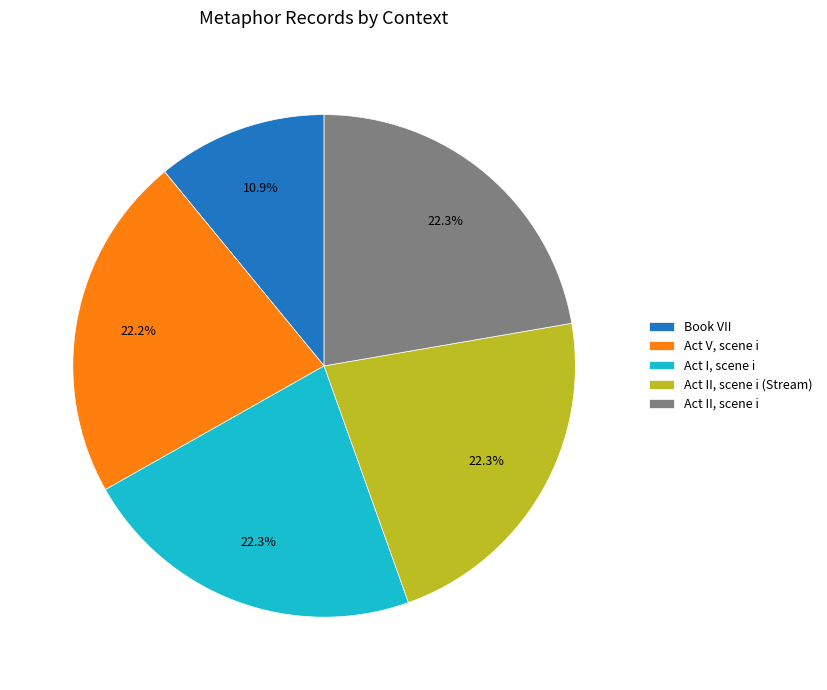

Which category has the smallest portion of the pie?

Book VII